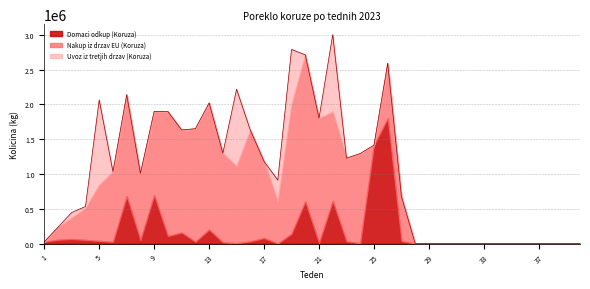

The Uvoz iz tretjih drzav (Koruza) series shows 787049 at 24. True or false?

False